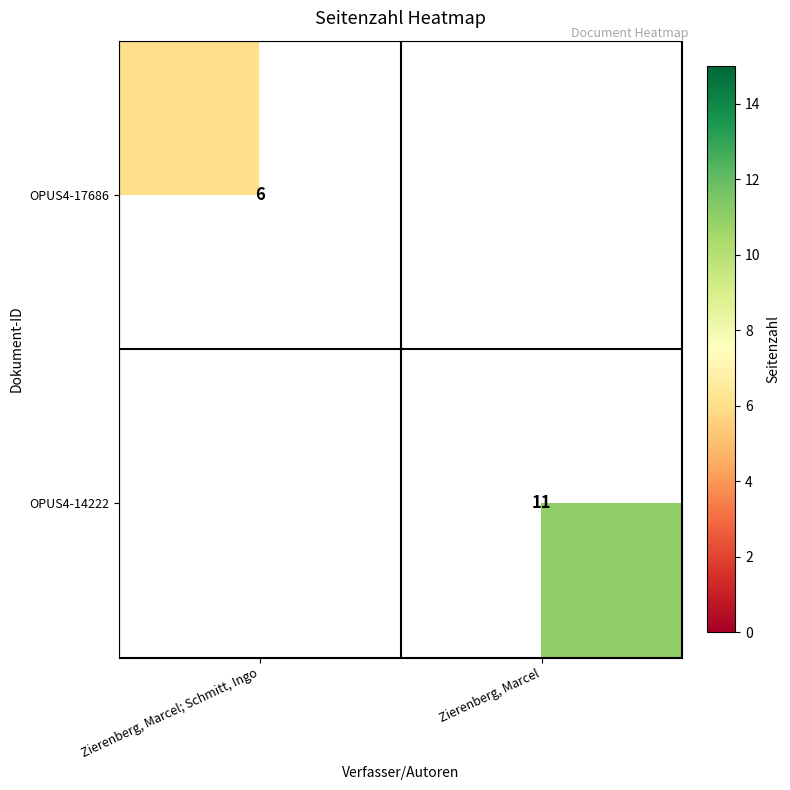

Which label corresponds to the smallest value in the chart?

Zierenberg, Marcel; Schmitt, Ingo